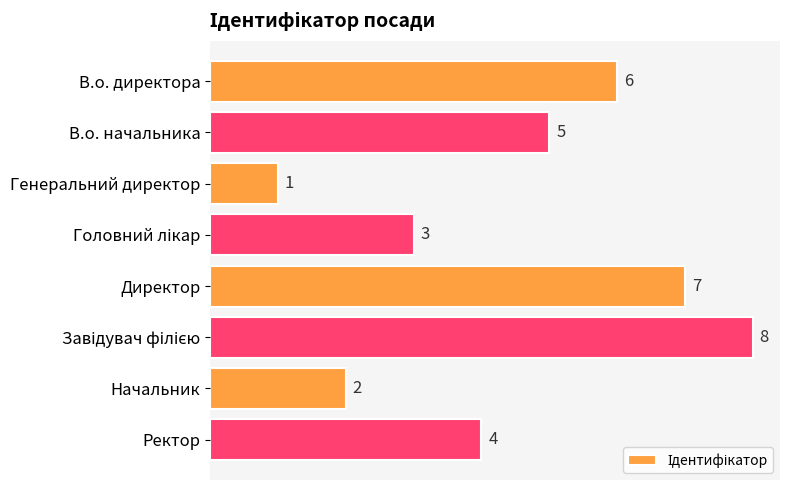

What is the maximum value shown in the chart?

8